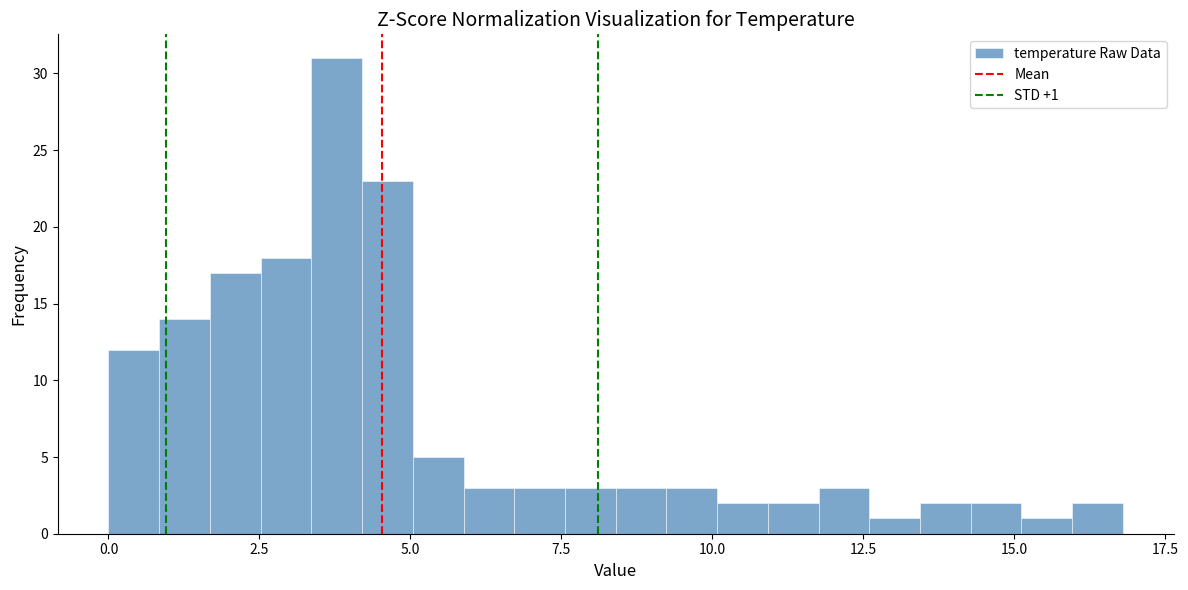

Around what value on the x-axis is the tallest bar? Give the approximate position of its centre, as read against the axis.

4.0